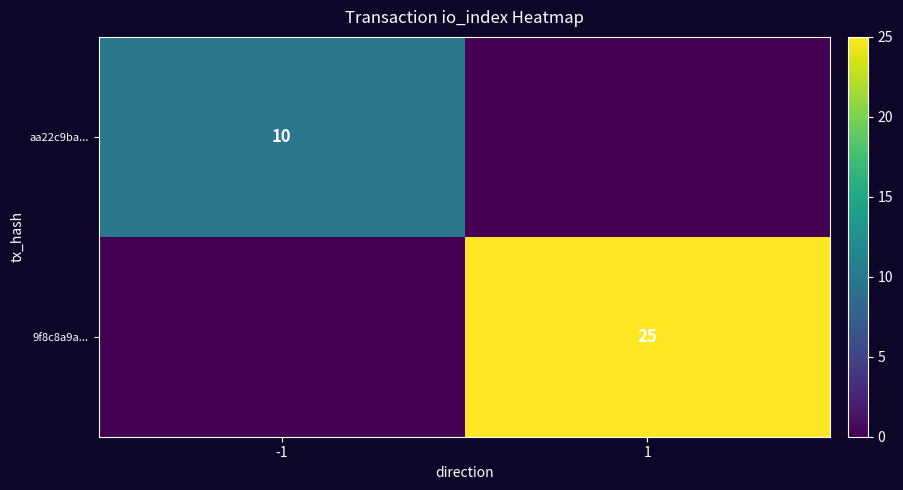

The value of 9f8c8a9a... at 1 is 25. True or false?

True